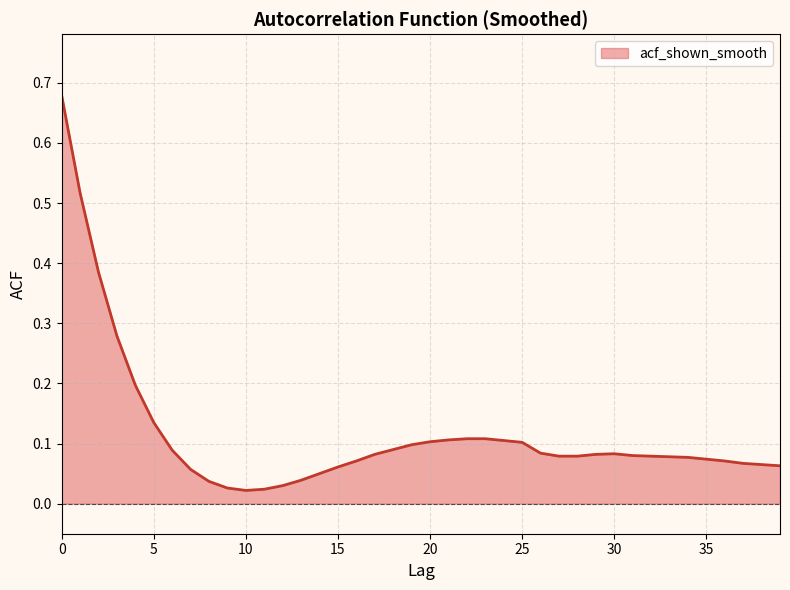

How many lines are shown in the chart?

1